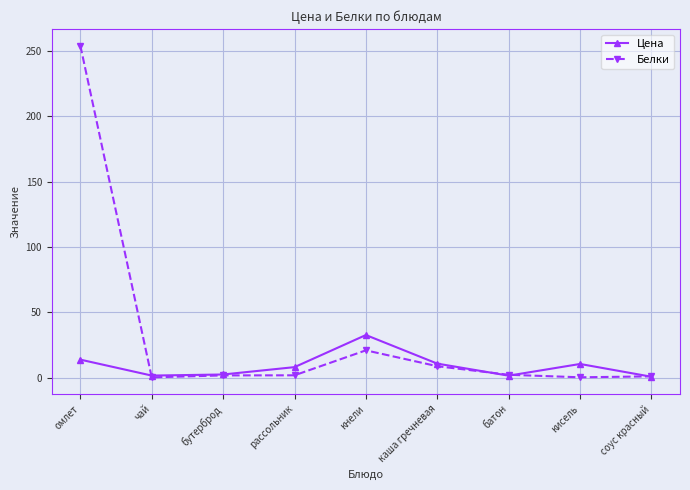

What is the maximum value for Цена?

32.6